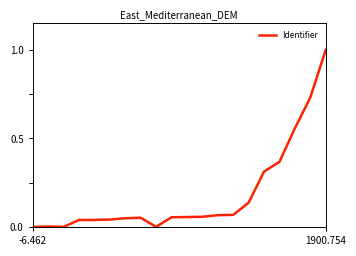

What is the maximum value shown in the chart?

1.0